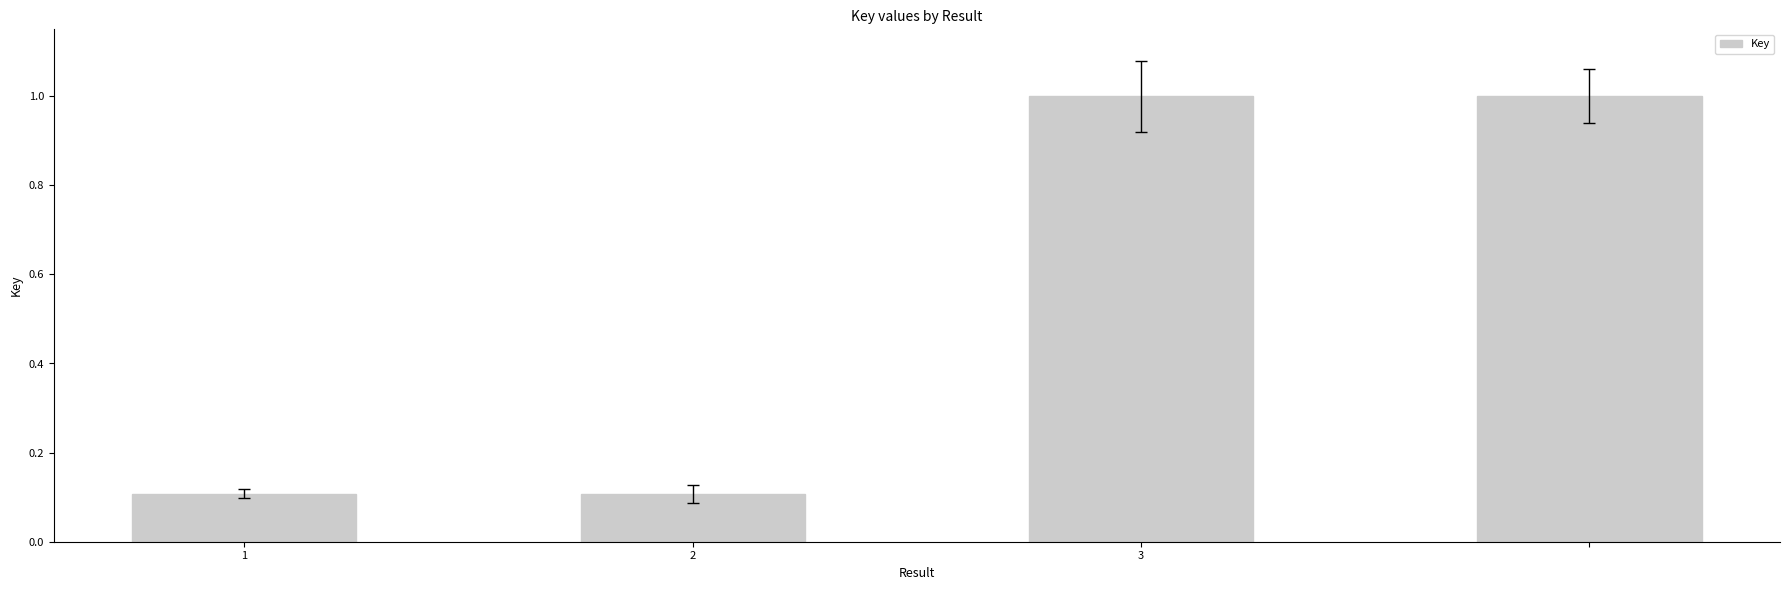

Reading right to left, transcribe all the data shown in this chart.

1.0	1.0	0.1	0.1